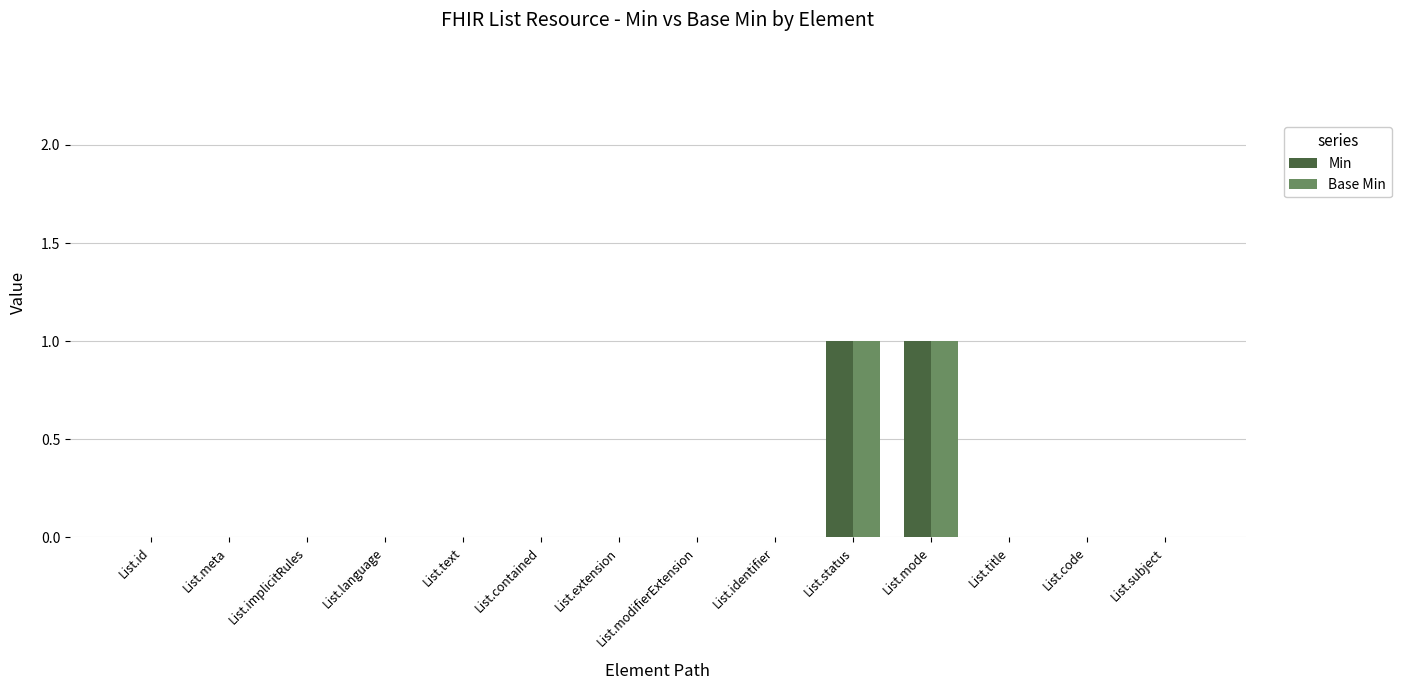

Is it true that Base Min equals -1 at List.identifier?

False